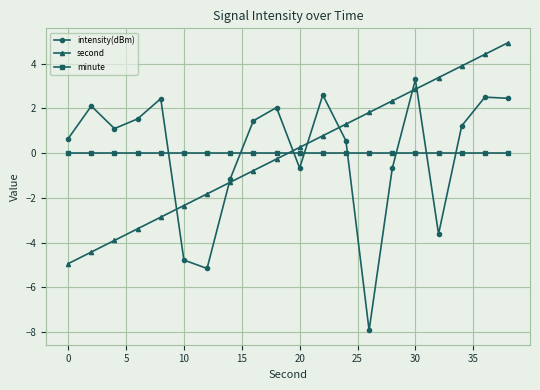

True or false: second and minute intersect in this chart.

True